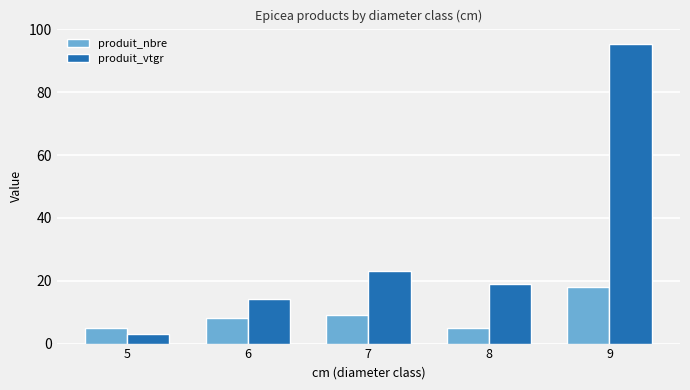

What is the difference between the maximum and minimum values in the produit_vtgr series?

92.4